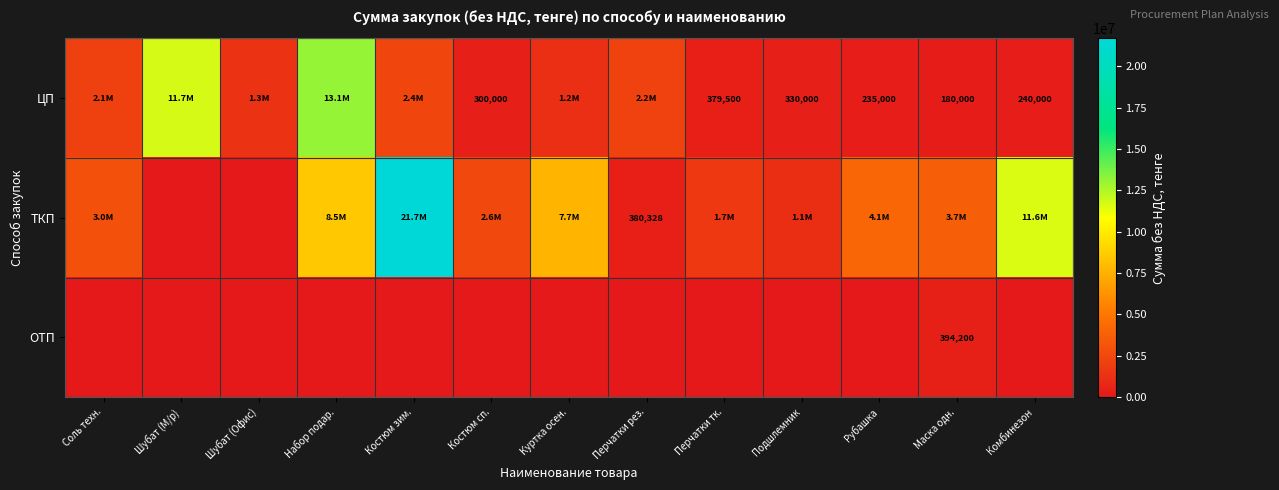

Is it true that ОТП equals 394200 at Маска одн.?

True